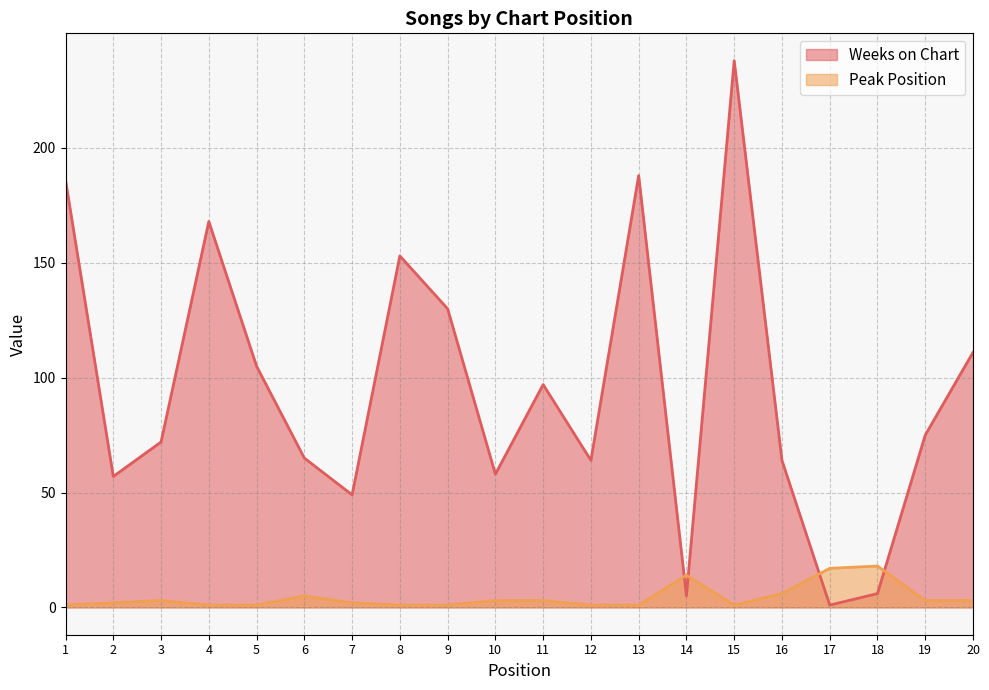

How many values in the Peak Position series exceed 3?

5